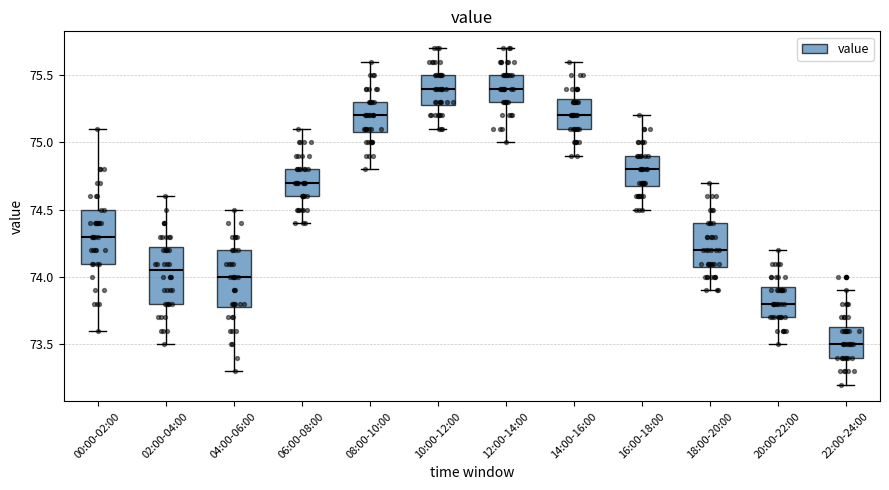

Where does the median line of the box for 08:00-10:00 sit on the y-axis? The values are not printed on the chart, so give them approximately, as read against the axis.

75.20